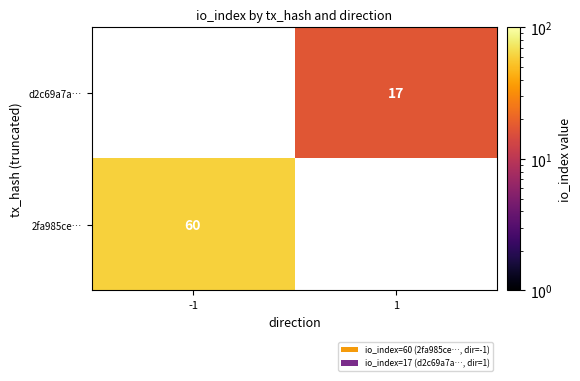

True or false: 2fa985ce… has a value of 98.1 at -1.

False